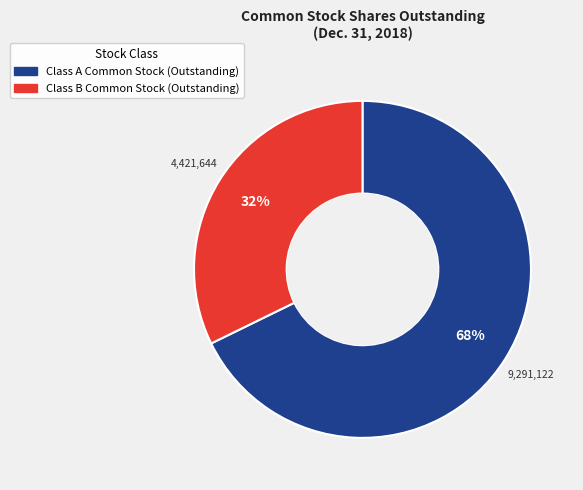

Rank the categories by value from lowest to highest.

Class B Common Stock (Outstanding), Class A Common Stock (Outstanding)